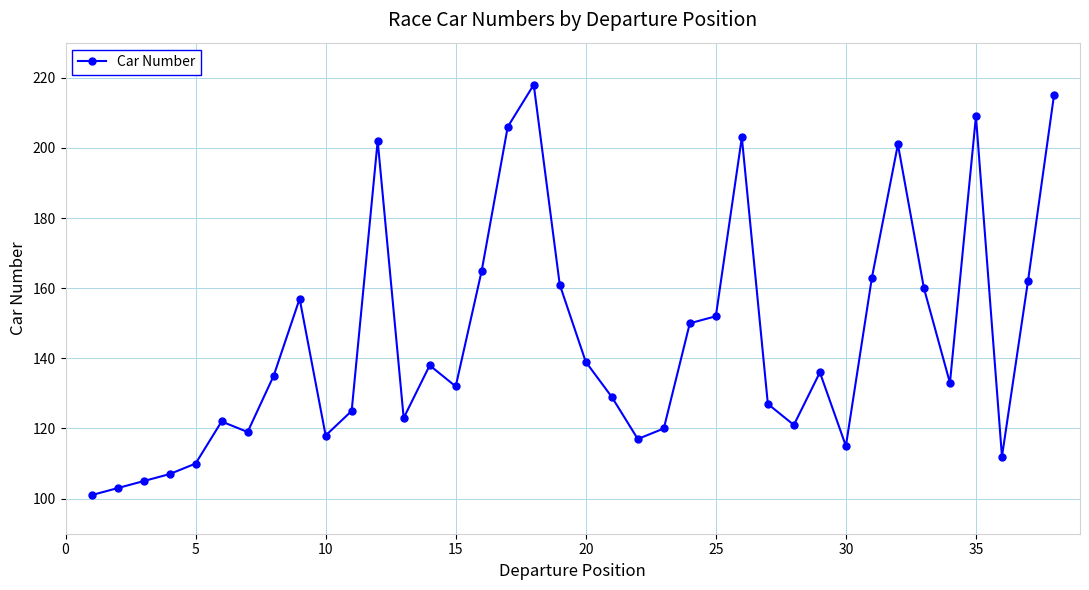

What is the difference between the maximum and minimum values?

117